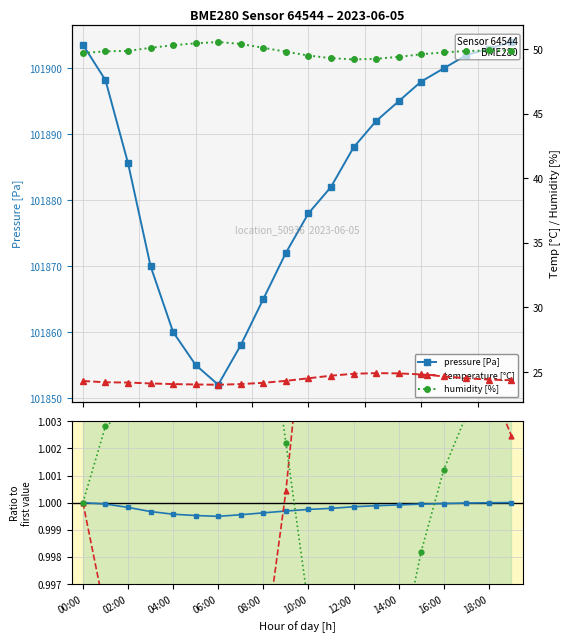

How many interior local peaks does the humidity ratio series have?

2